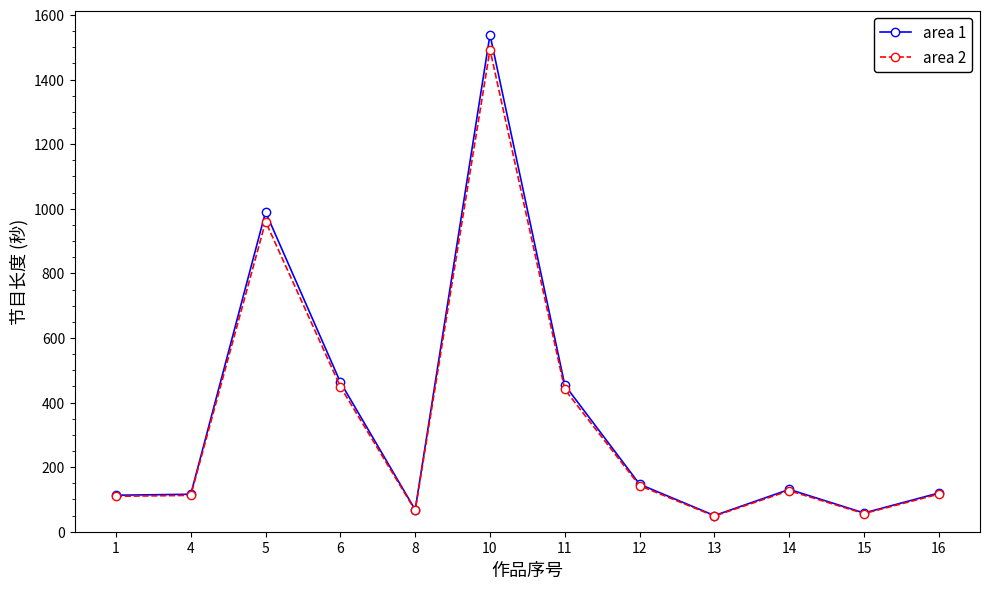

What is the difference between the highest and lowest values at 12?

4.4